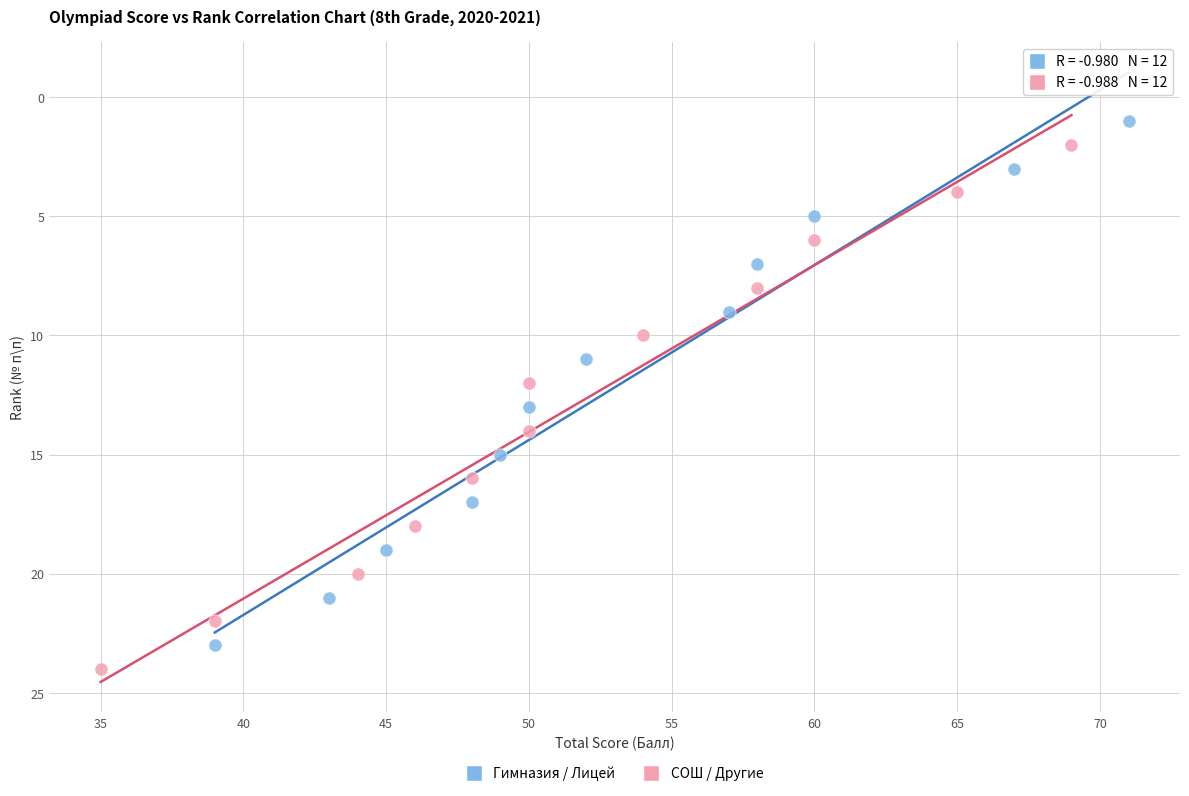

What are all the series names shown in the legend?

Гимназия / Лицей, СОШ / Другие